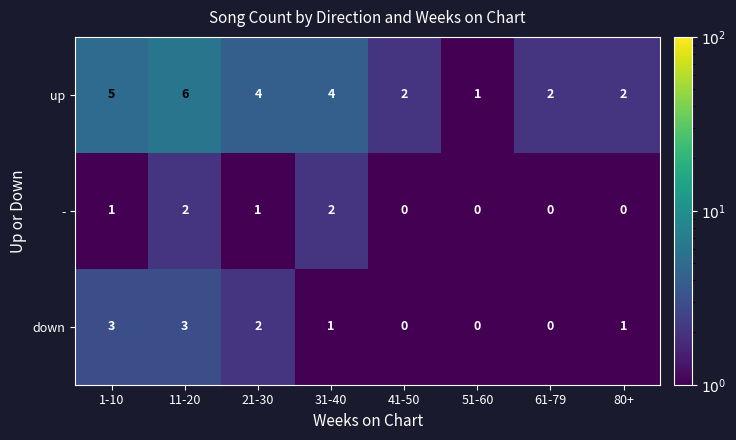

Where does the down series first go above 1?

1-10